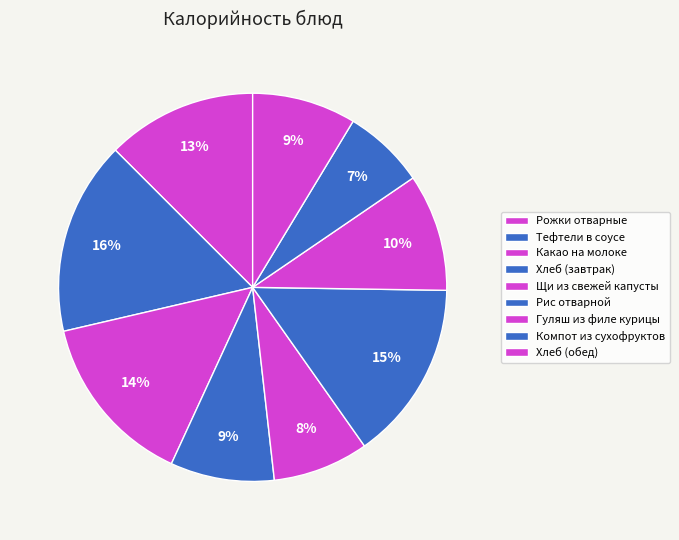

Does any single category account for the majority?

No